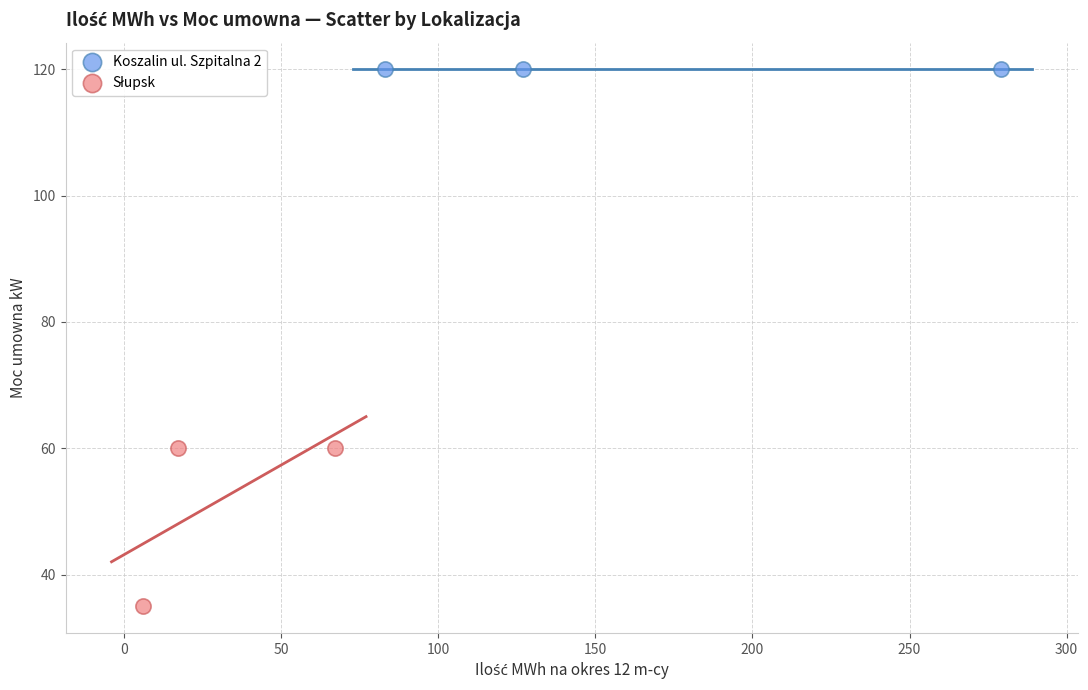

Which series contains the highest Y value?

Koszalin ul. Szpitalna 2